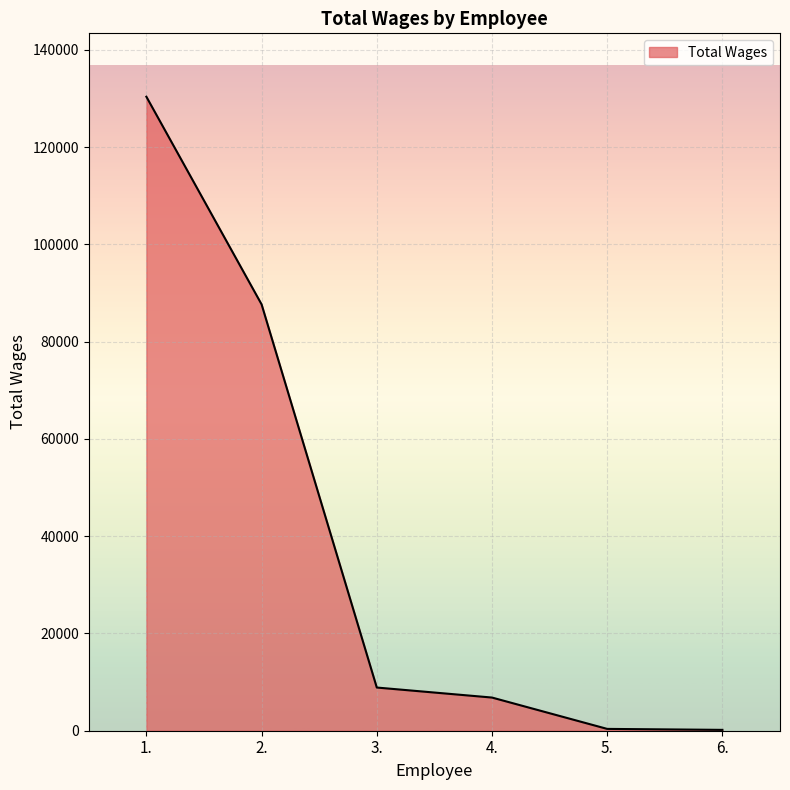

What is the smallest value displayed?

175